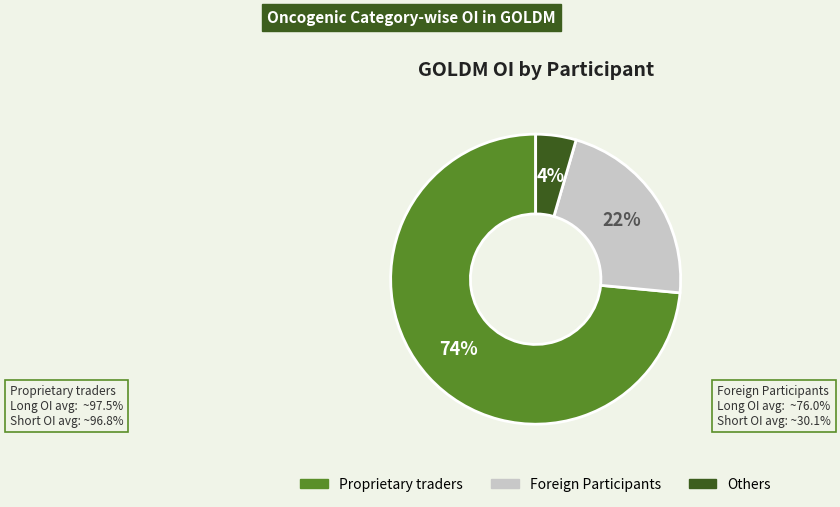

To the nearest percent, what is the average slice percentage?

33%